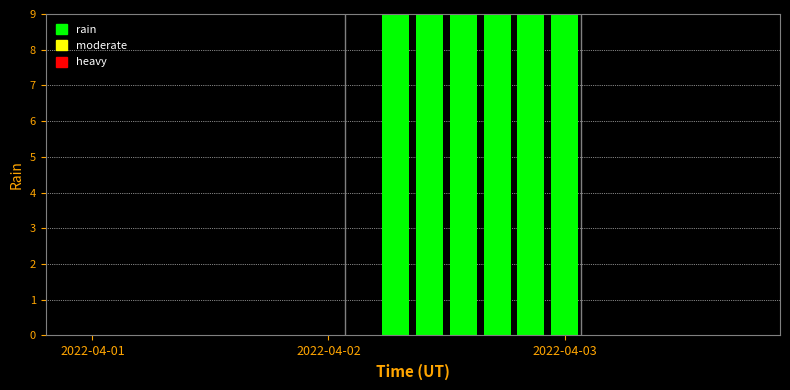

Does the chart contain stacked bars?

No